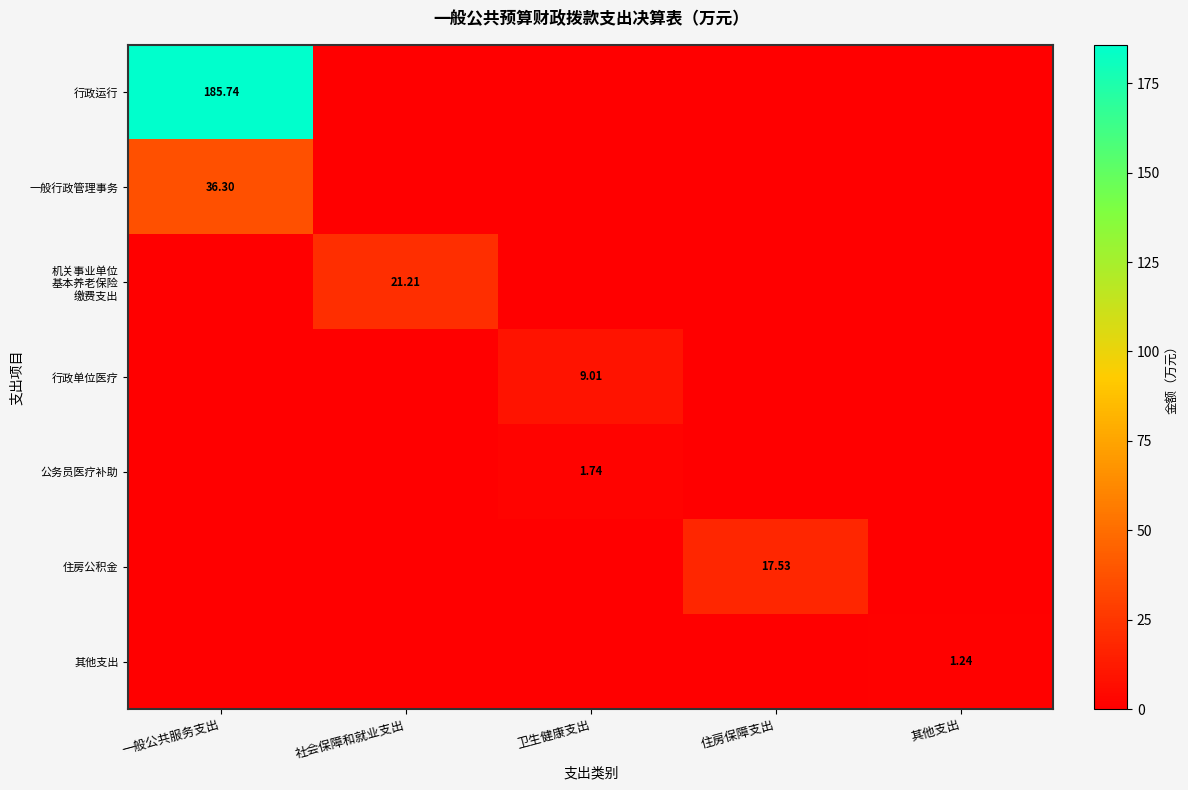

Rank the series by their maximum value, from highest to lowest.

行政运行, 一般行政管理事务, 机关事业单位 基本养老保险 缴费支出, 住房公积金, 行政单位医疗, 公务员医疗补助, 其他支出